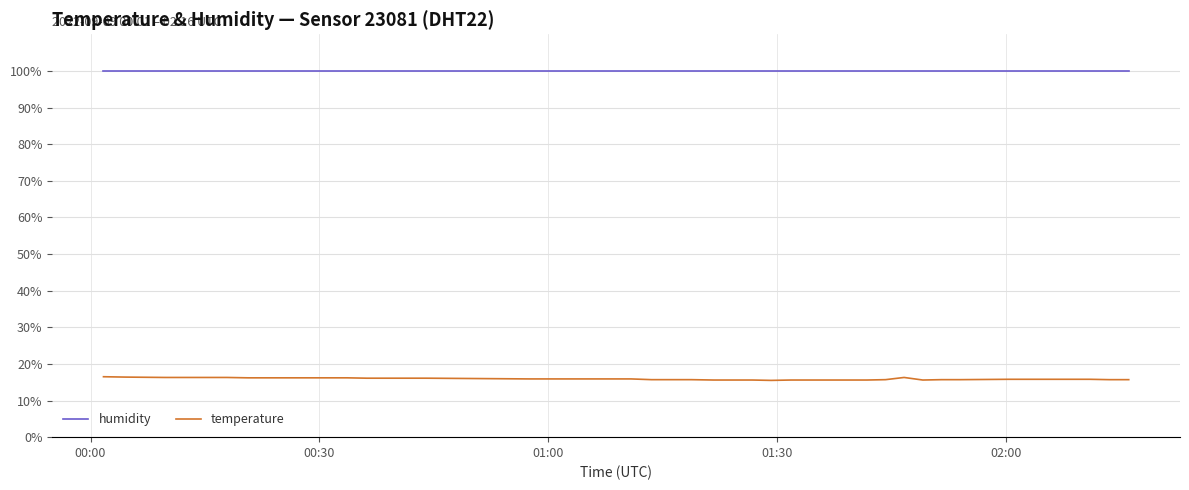

List the series in order of their overall mean, lowest first.

temperature, humidity